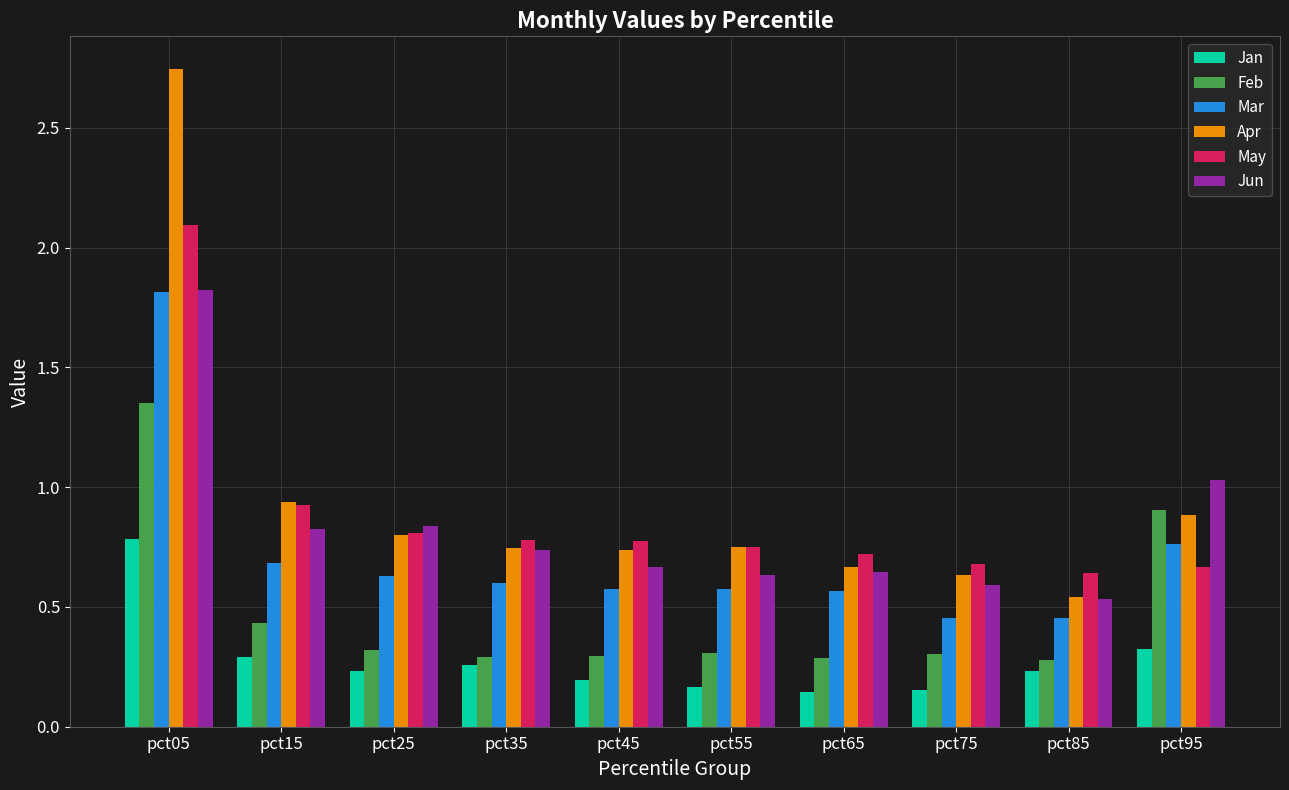

At how many categories does at least one series exceed 0?

10